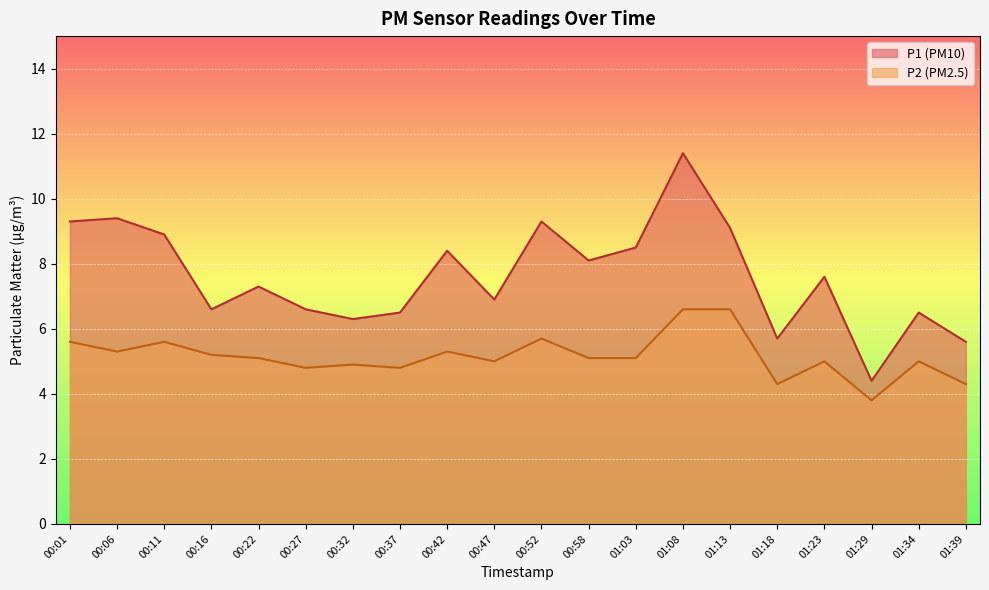

Which series has the widest spread of values?

P1 (PM10)